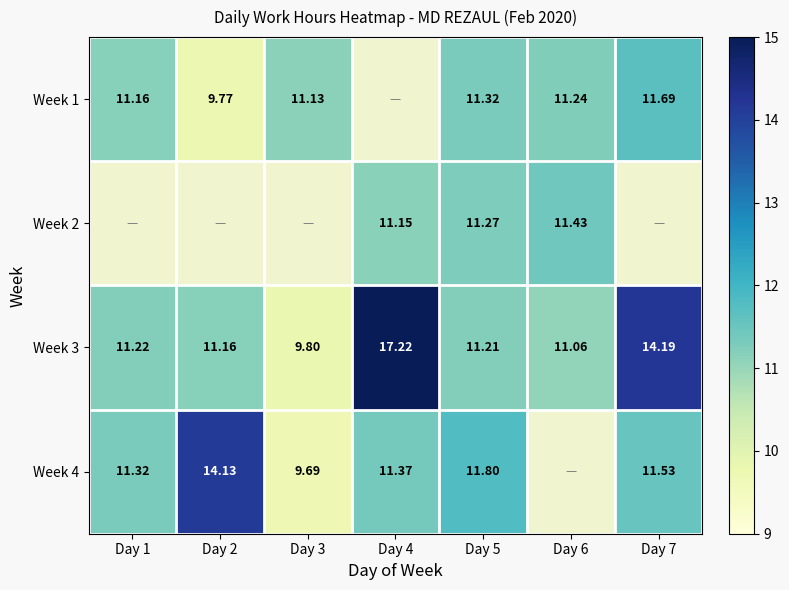

Count the number of categories in the chart.

7